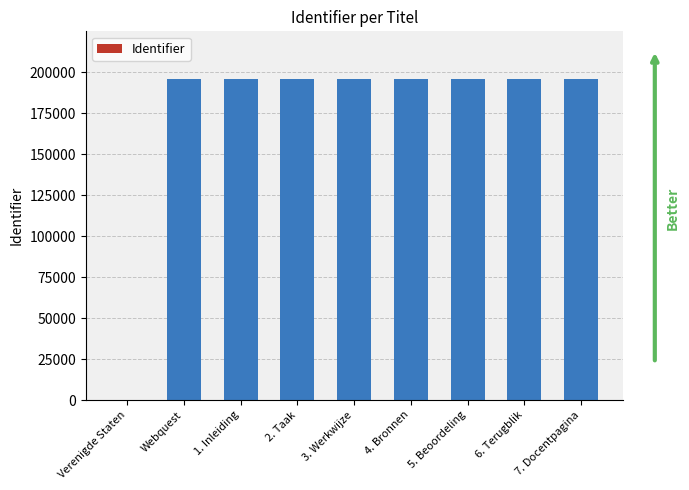

What is the change in value from Verenigde Staten to 2. Taak?

+195515